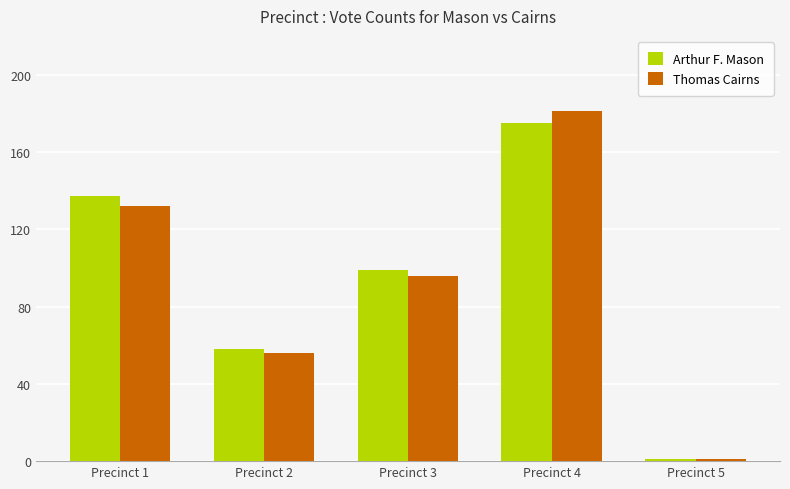

Reading right to left, what are all the values shown in this chart?

Arthur F. Mason: Precinct 5=1	Precinct 4=175	Precinct 3=99	Precinct 2=58	Precinct 1=137
Thomas Cairns: Precinct 5=1	Precinct 4=181	Precinct 3=96	Precinct 2=56	Precinct 1=132